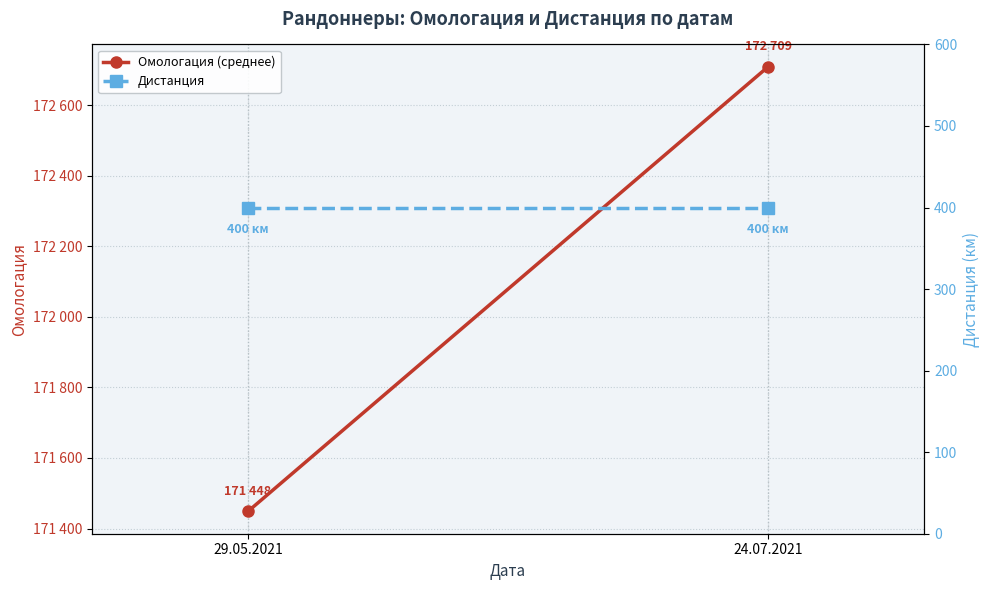

Rank the series by their maximum value, from lowest to highest.

Дистанция, Омологация (среднее)